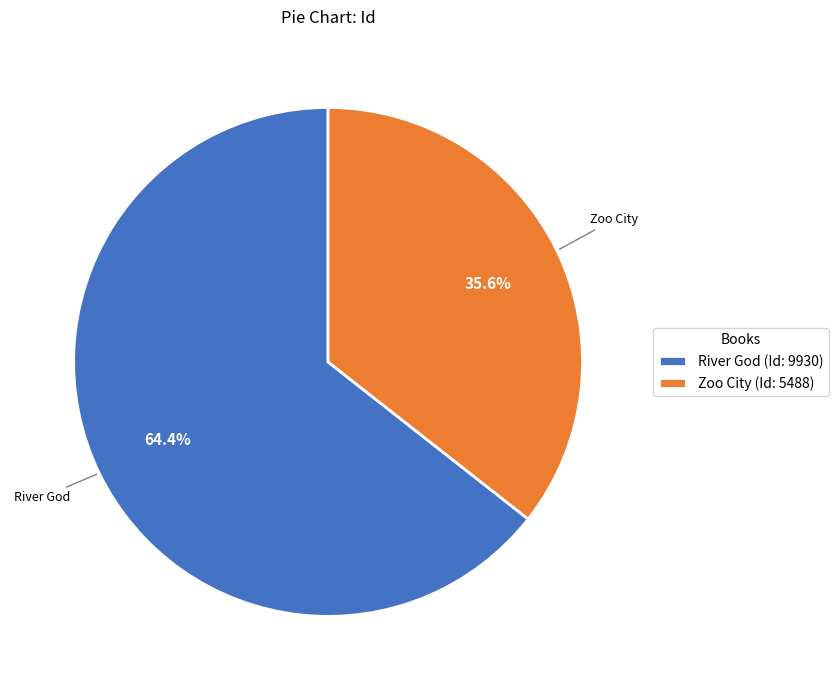

What percentage is NOT represented by Zoo City?

64.4%